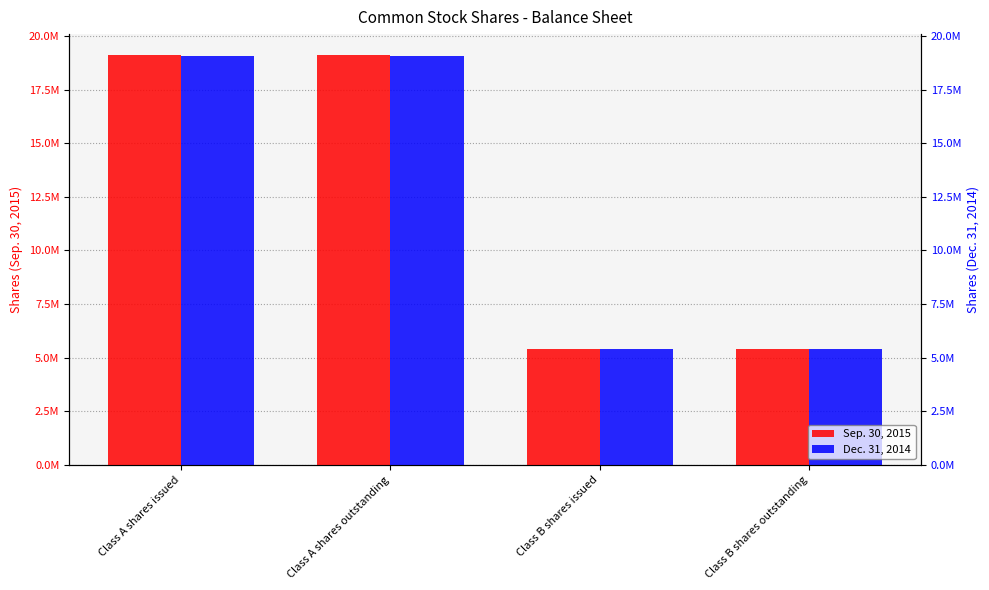

What are all the series names shown in the legend?

Sep. 30, 2015, Dec. 31, 2014